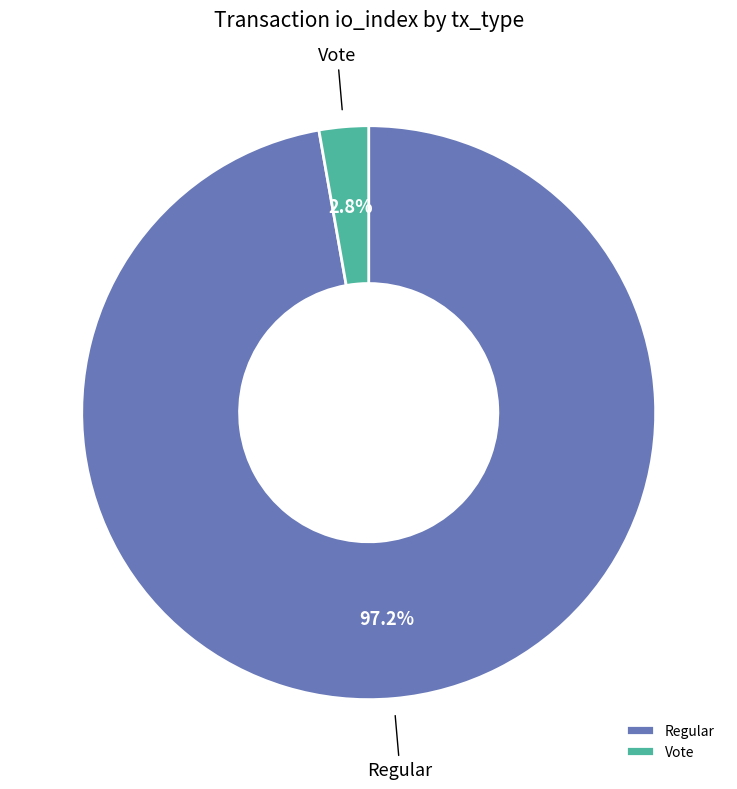

Which slice represents more than half of the pie?

Regular